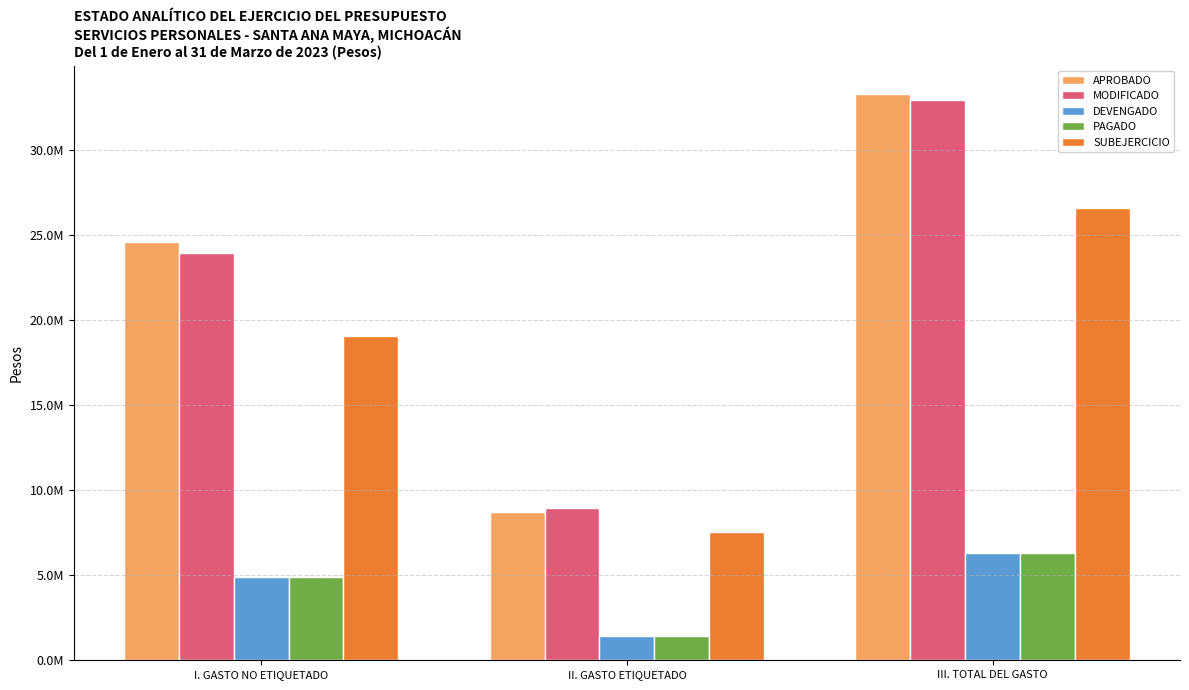

Does the chart contain stacked bars?

No